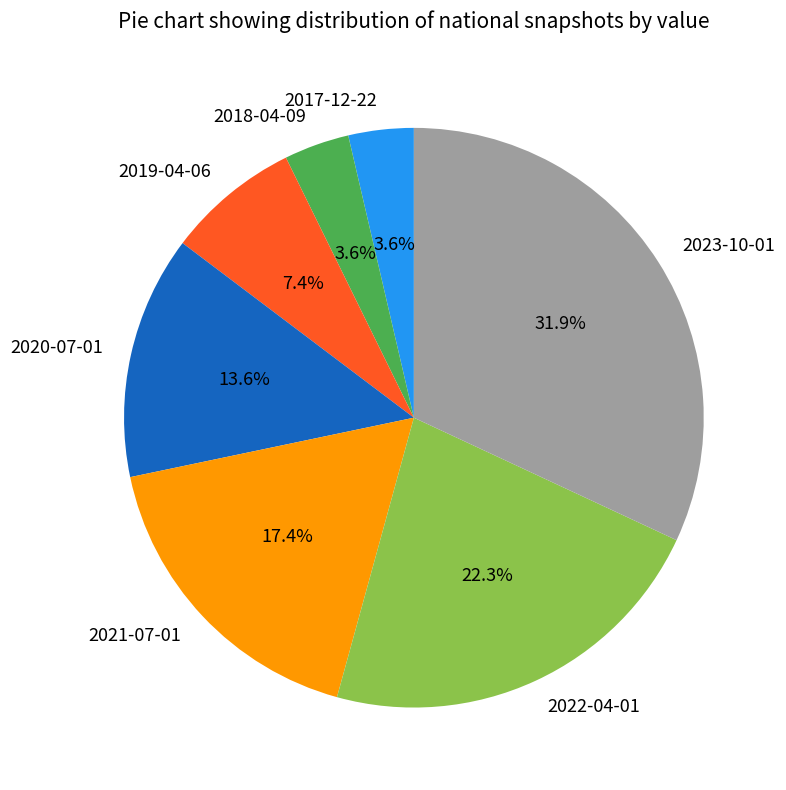

Does any single category account for the majority?

No